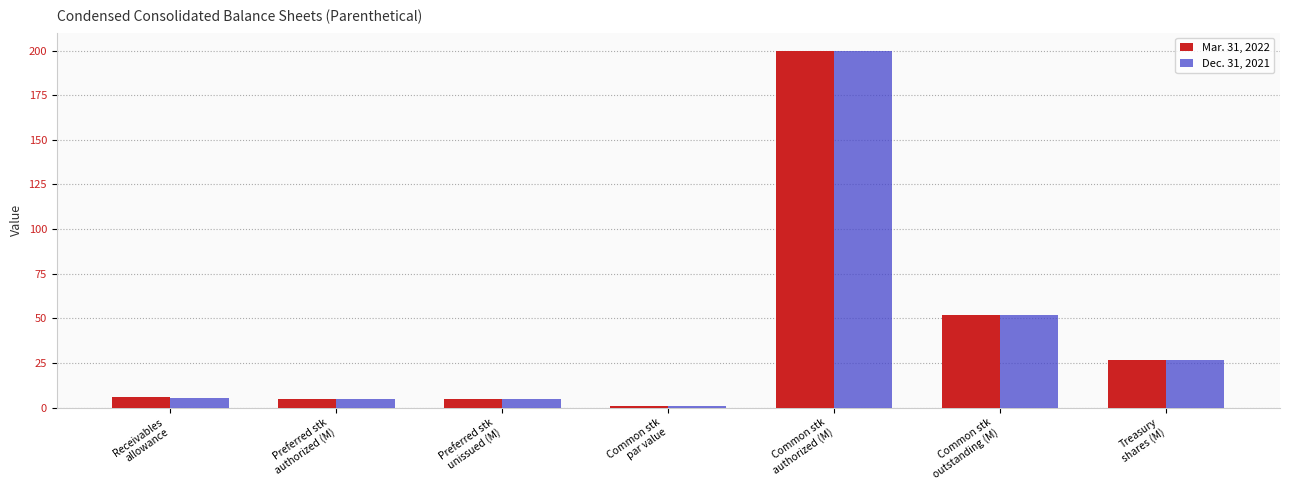

Rank the series by their average value, from lowest to highest.

Dec. 31, 2021, Mar. 31, 2022